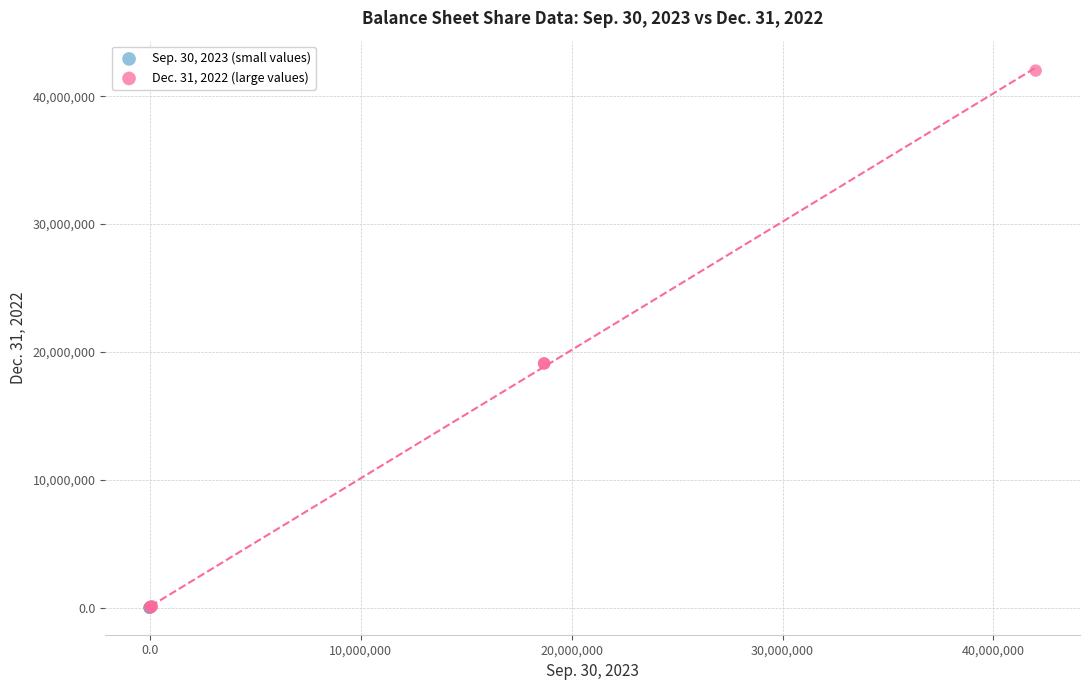

Which series has the widest spread of Y values?

Dec. 31, 2022 (large values)